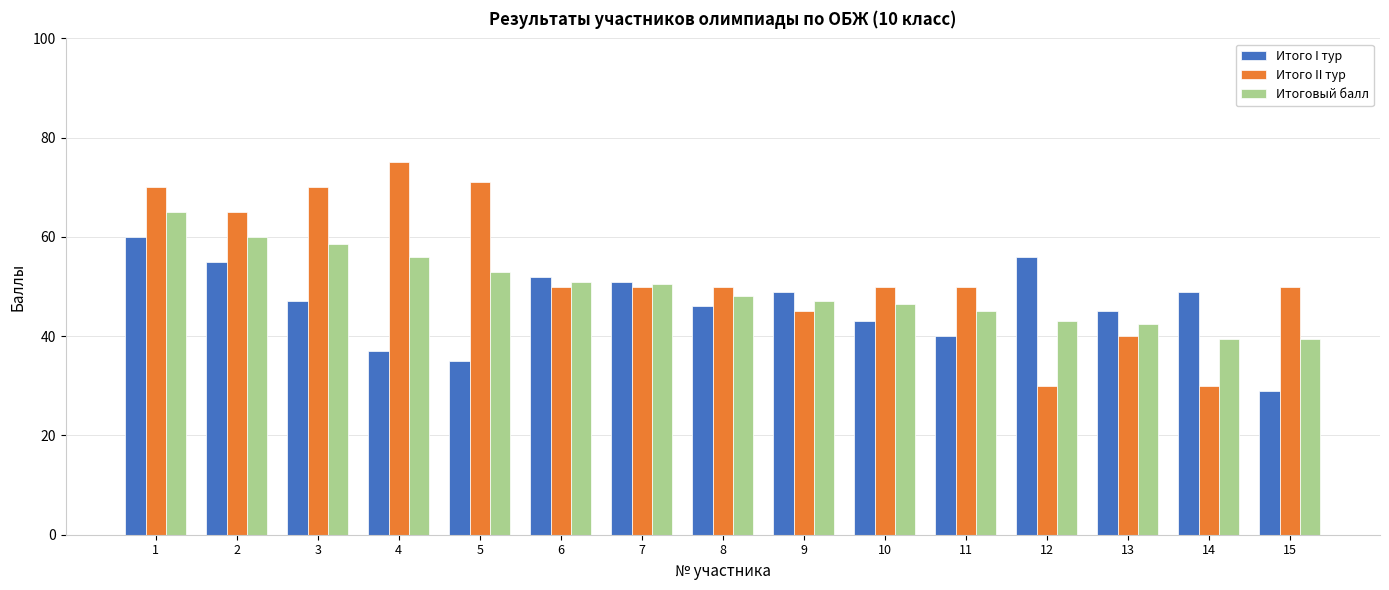

Rank the series by their average value, from lowest to highest.

Итого I тур, Итоговый балл, Итого II тур